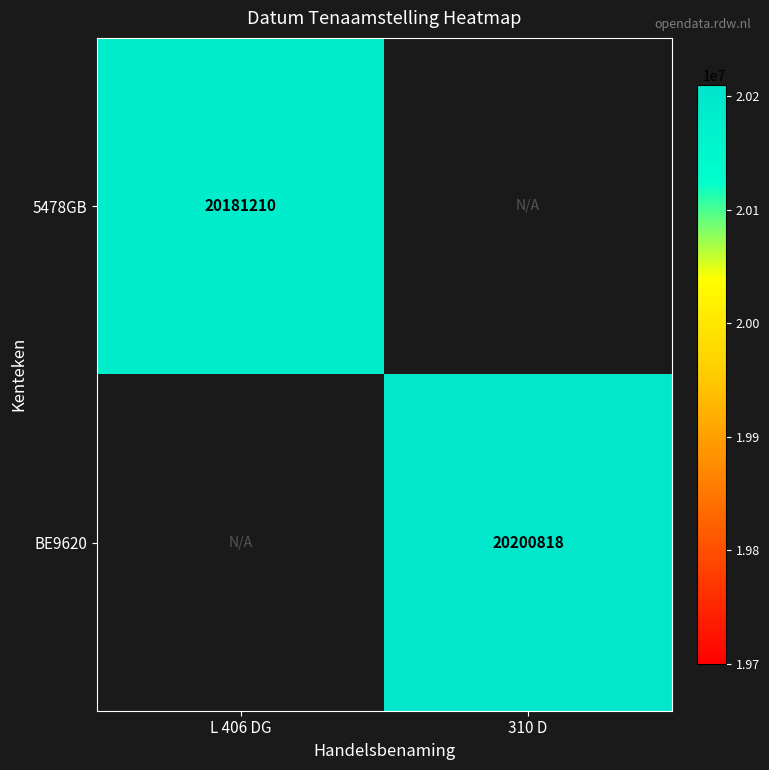

Is it true that 5478GB equals 34711808 at L 406 DG?

False